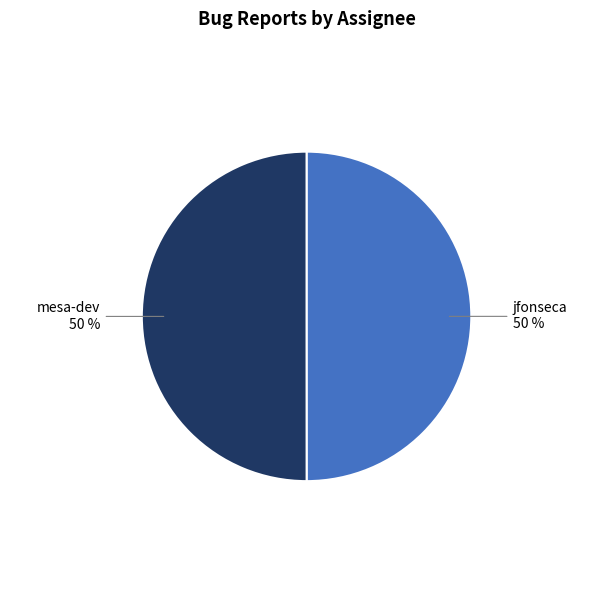

To the nearest percent, what portion does mesa-dev represent?

50%